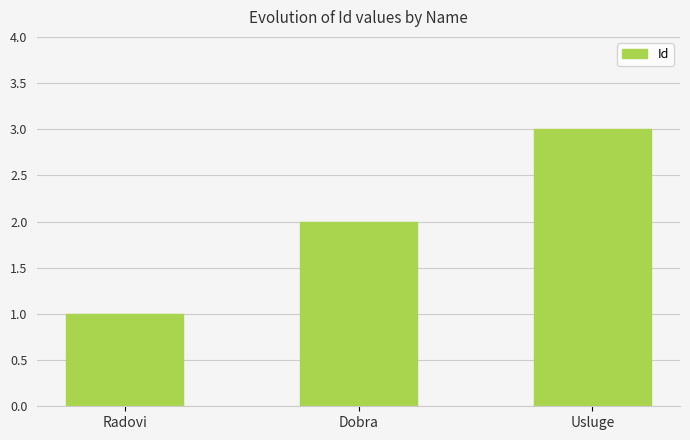

Is it true that the value at Radovi is 1?

True